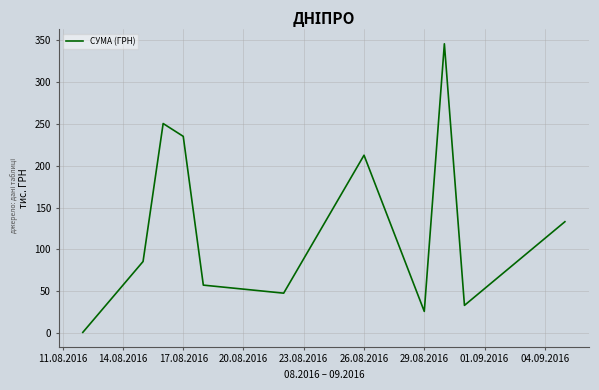

How many interior local valleys (lower than both neighbors) does the data have?

3